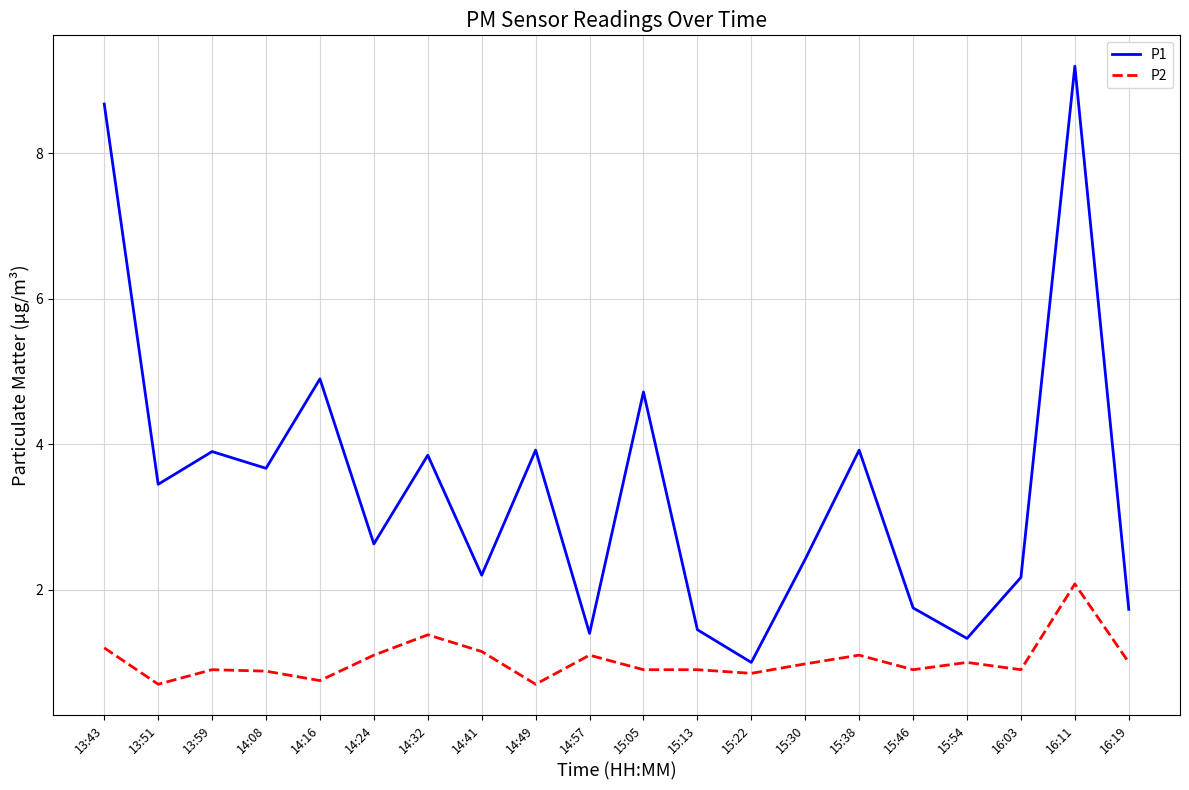

Which series has the largest range (max minus min)?

P1